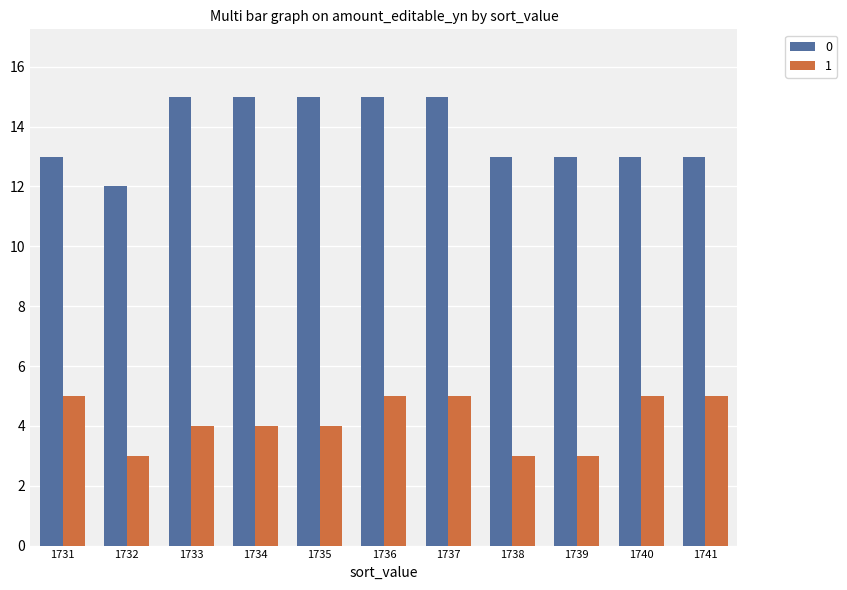

How many bars are there in total?

22